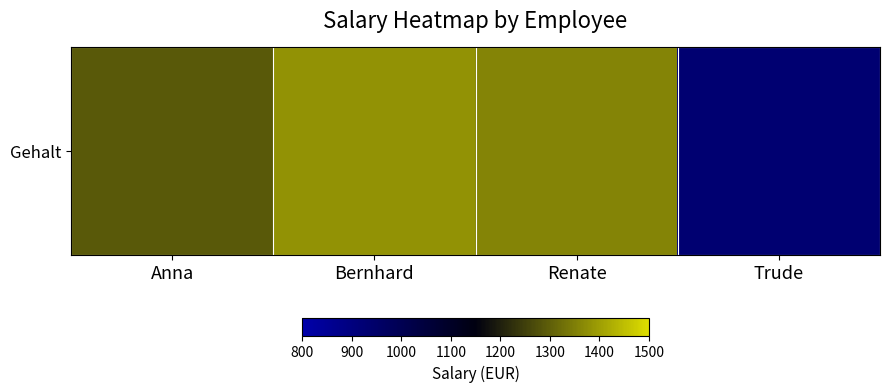

Reading left to right, what are all the values shown in this chart?

1290	1380	1360	930